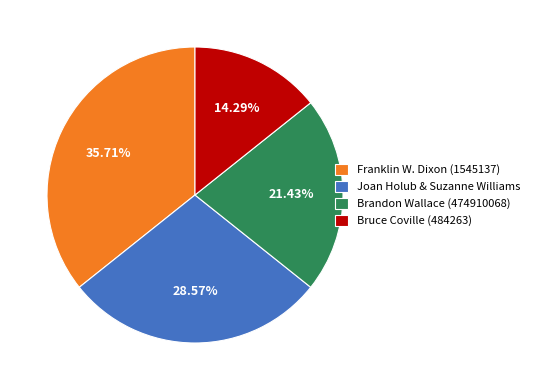

Is there any slice that represents more than half of the pie?

No